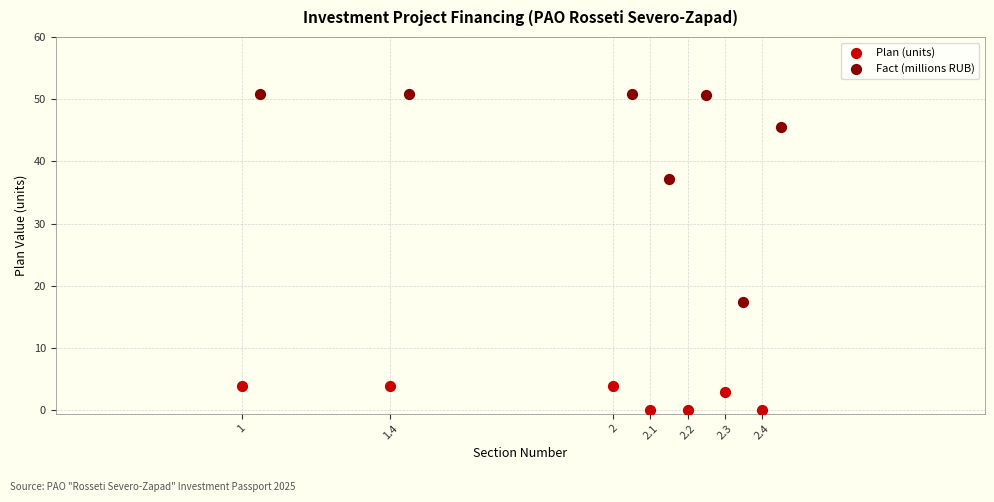

Which series contains the highest Y value?

Fact (millions RUB)